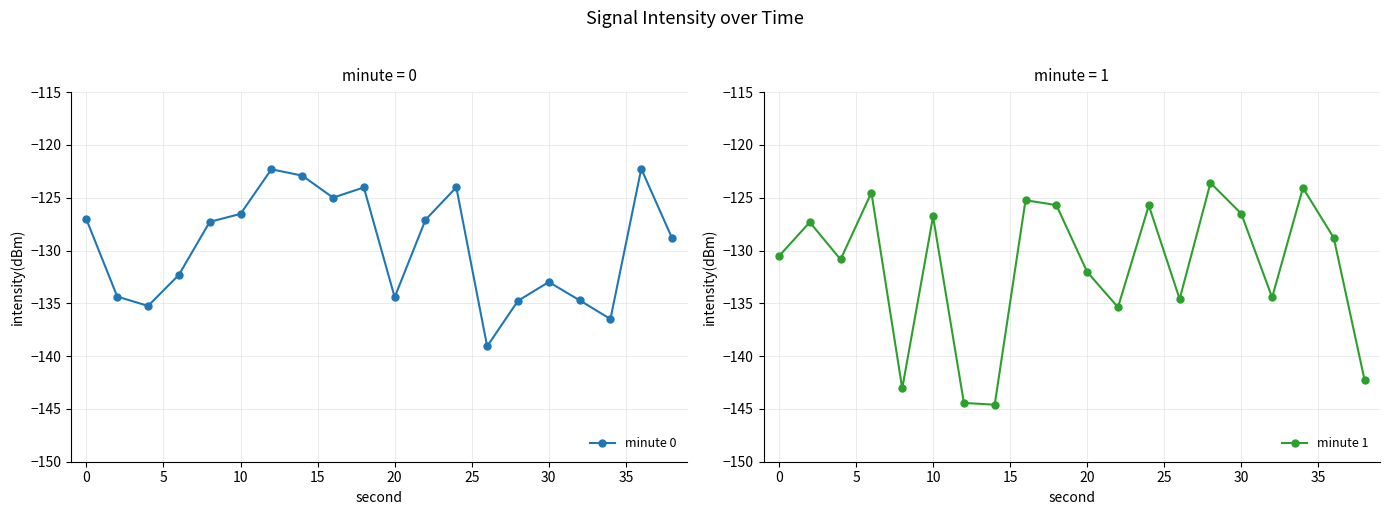

In minute 1, how many points are higher than both neighbors (excluding endpoints)?

7